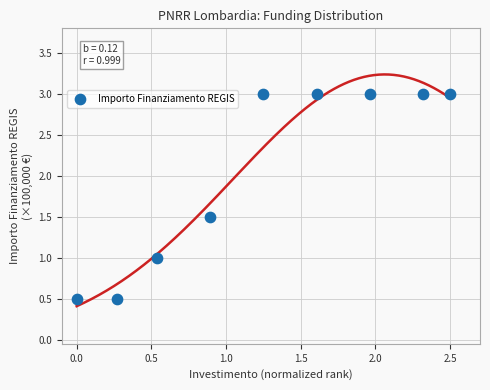

What is the range of Y values (max minus min)?

2.5